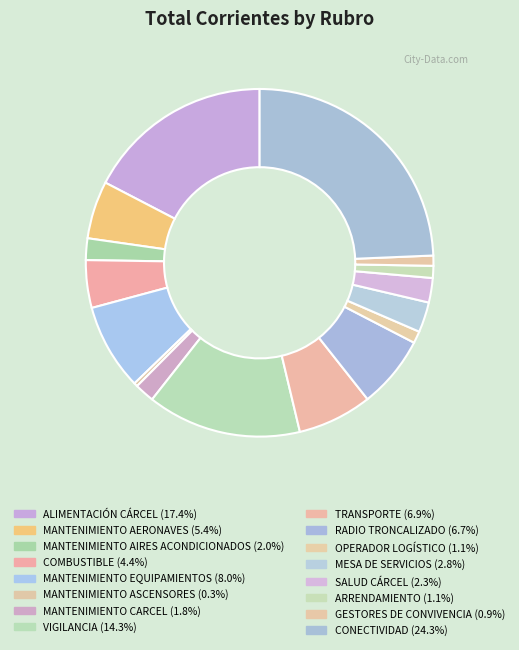

How many segments does this pie chart have?

16